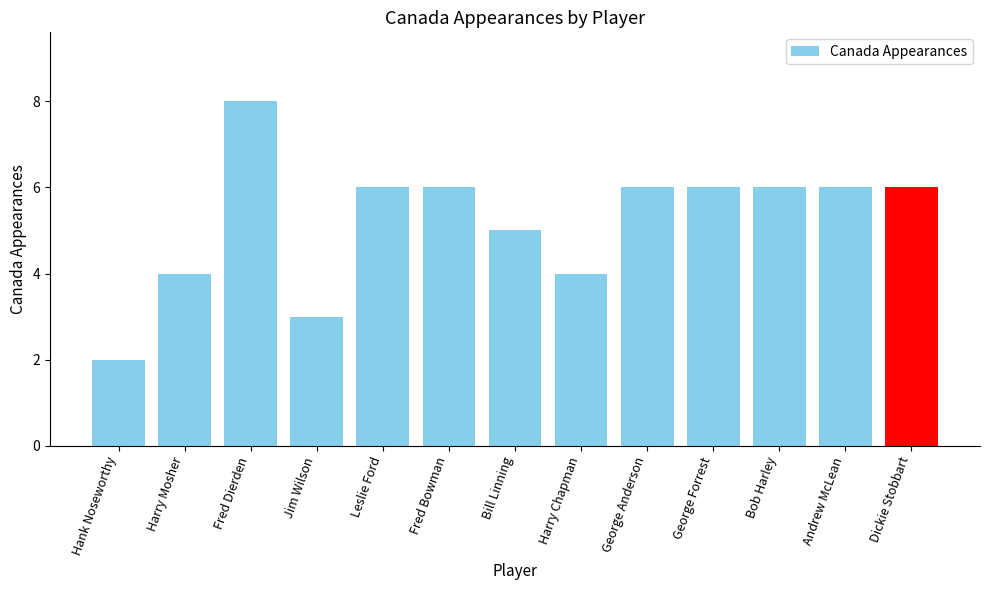

Which label corresponds to the largest value in the chart?

Fred Dierden